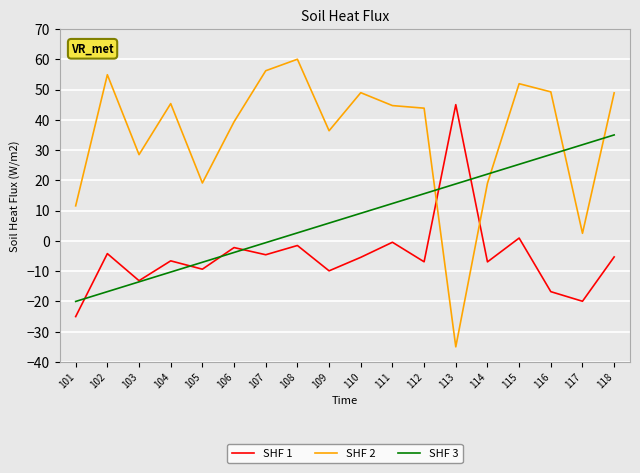

Which series ends up on top after the final intersection of SHF 2 and SHF 3?

SHF 2